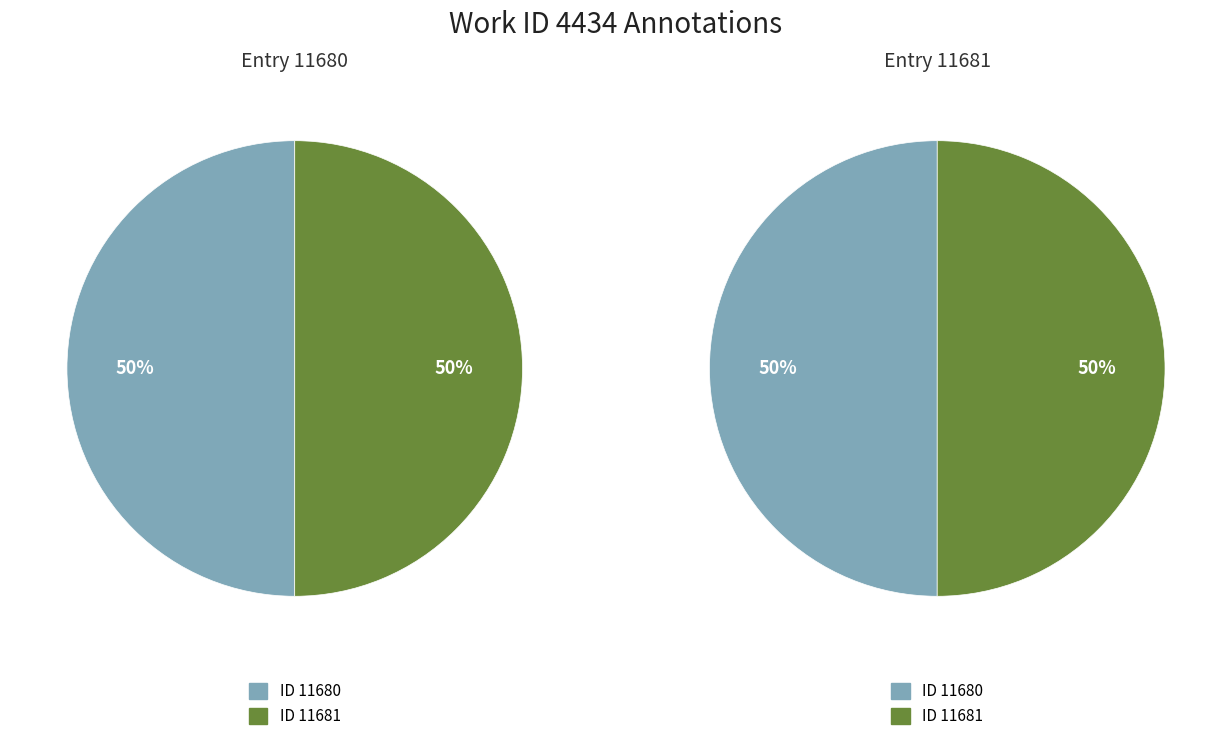

How many slices are in this pie chart?

2